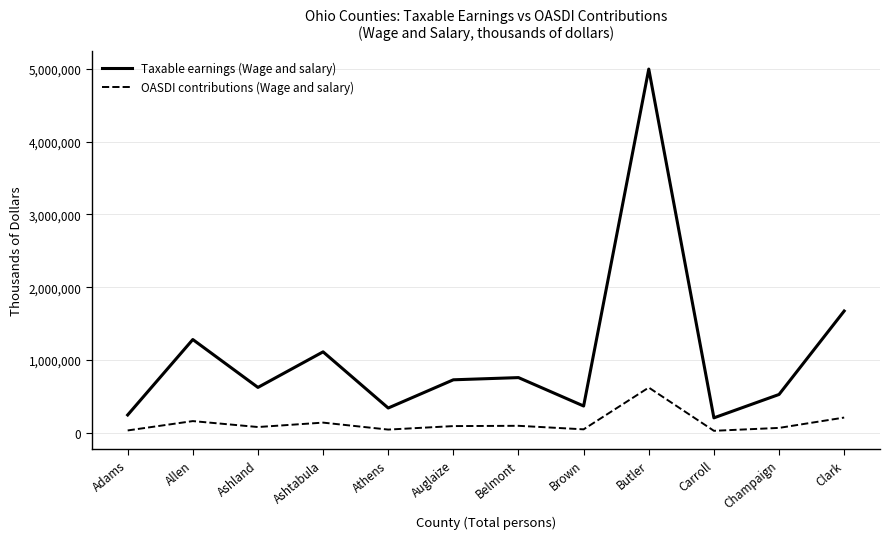

What is the approximate value of Taxable earnings (Wage and salary) at Auglaize, to the nearest 100?

726400